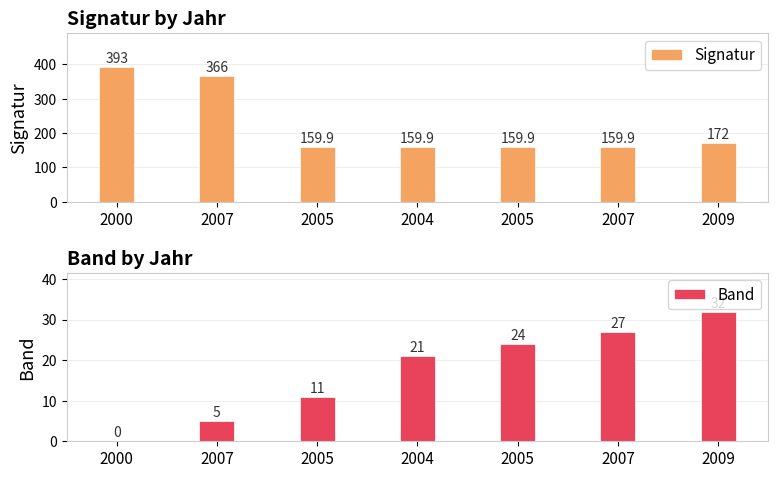

How many bars are there in each group?

2